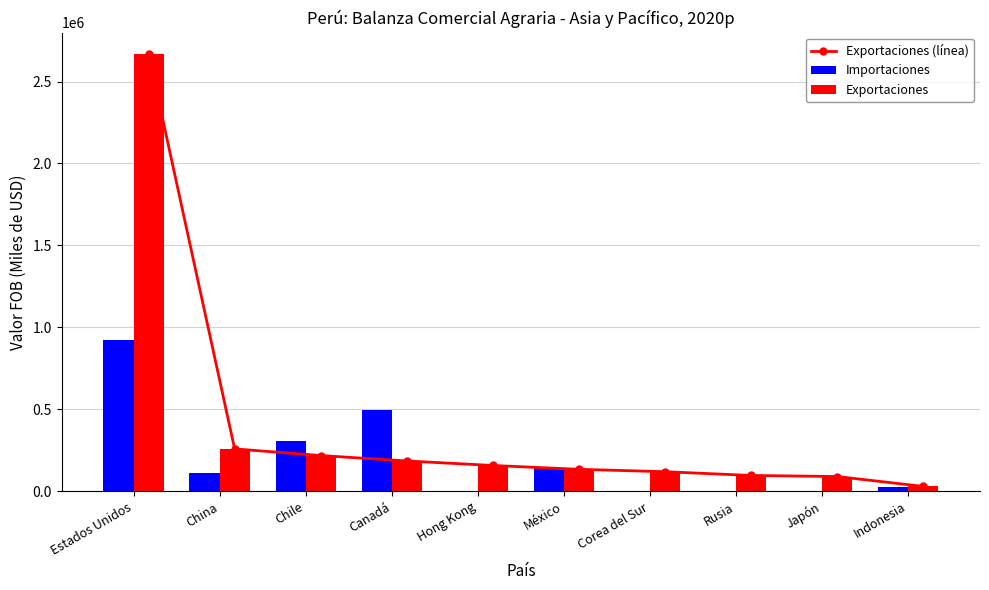

At which label does Exportaciones (línea) reach its peak?

Estados Unidos